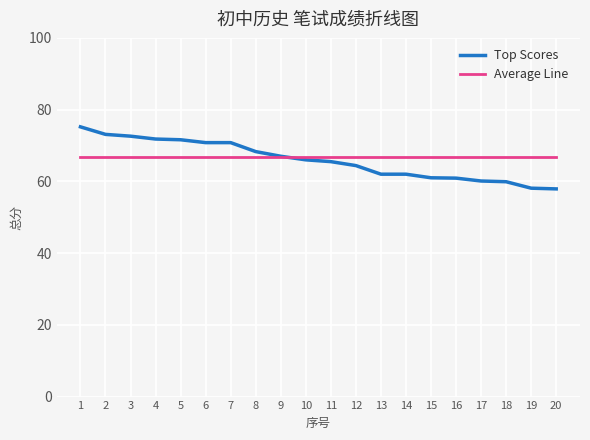

At how many categories does at least one series exceed 63?

20